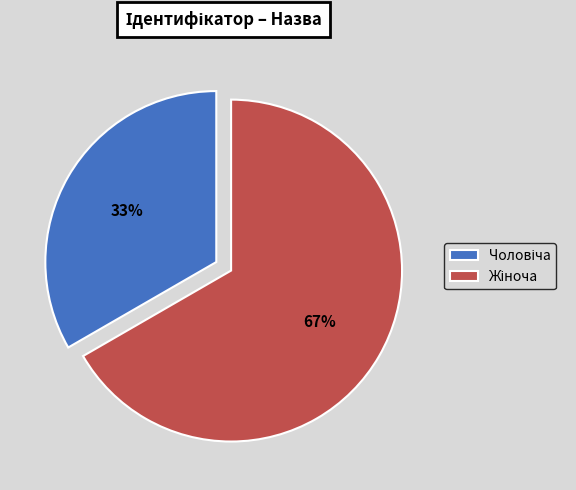

Count the number of slices in the pie.

2